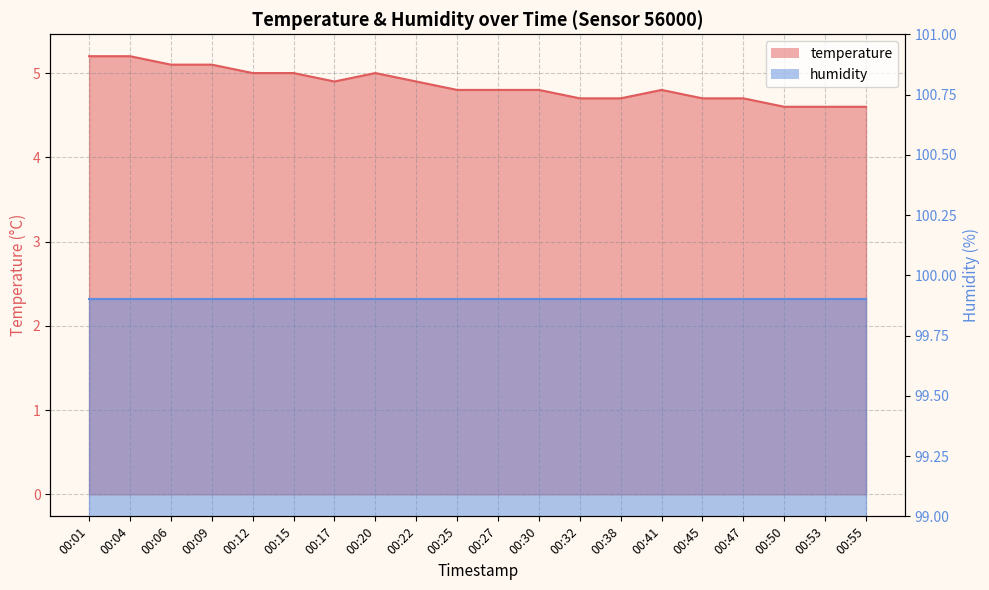

How many interior local valleys (lower than both neighbors) does the data have?

1